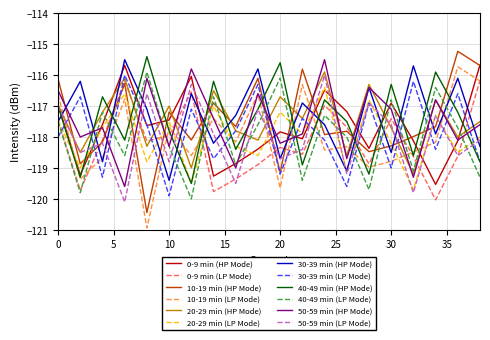

How many times do 20-29 min (HP Mode) and 10-19 min (LP Mode) cross each other?

12